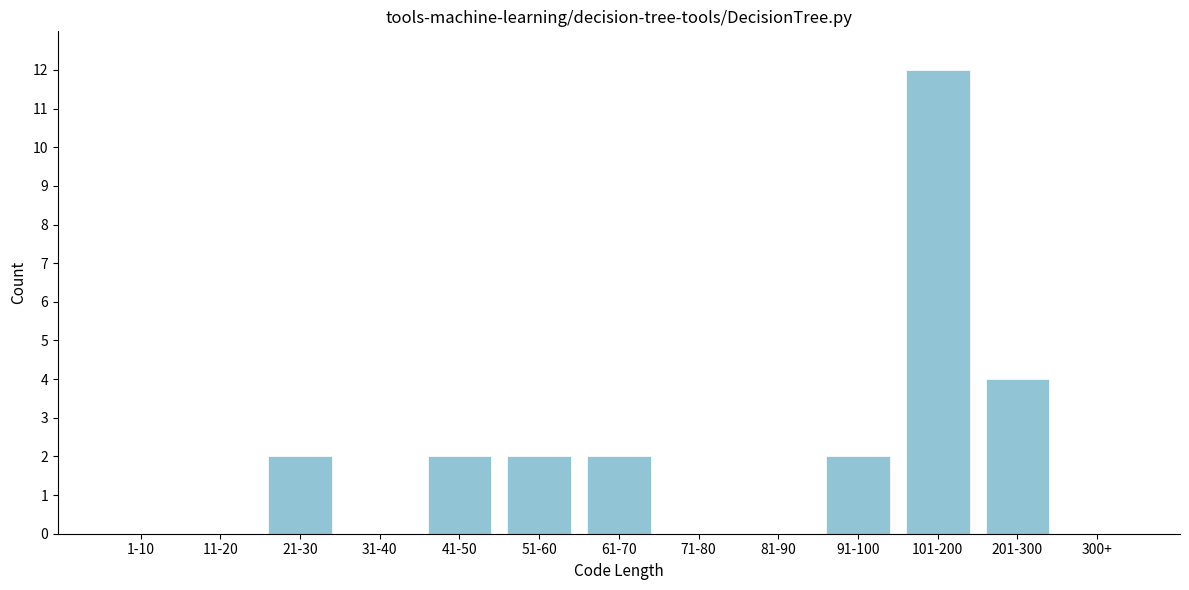

Reading left to right, extract all data points from this chart.

1-10=0	11-20=0	21-30=2	31-40=0	41-50=2	51-60=2	61-70=2	71-80=0	81-90=0	91-100=2	101-200=12	201-300=4	300+=0